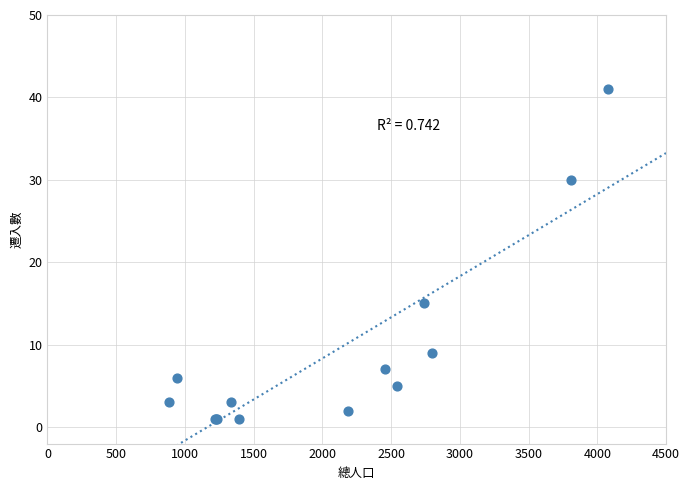

What Y value in the scatter plot is closest to 21?

15